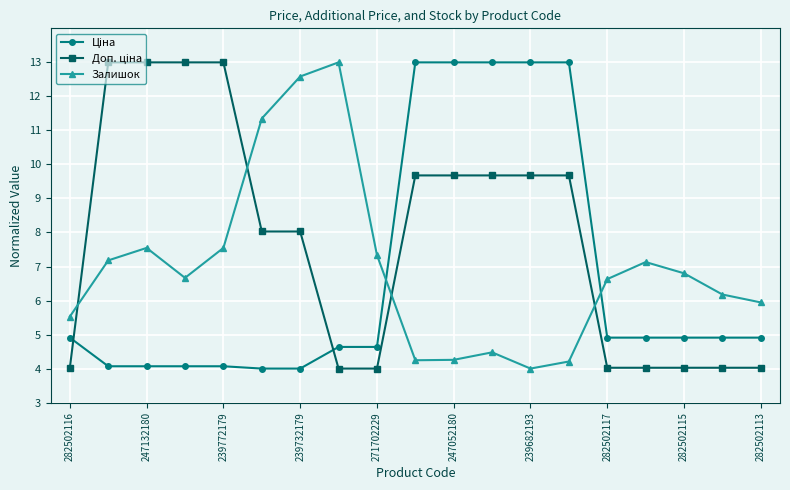

In Залишок, how many points are higher than both neighbors (excluding endpoints)?

4